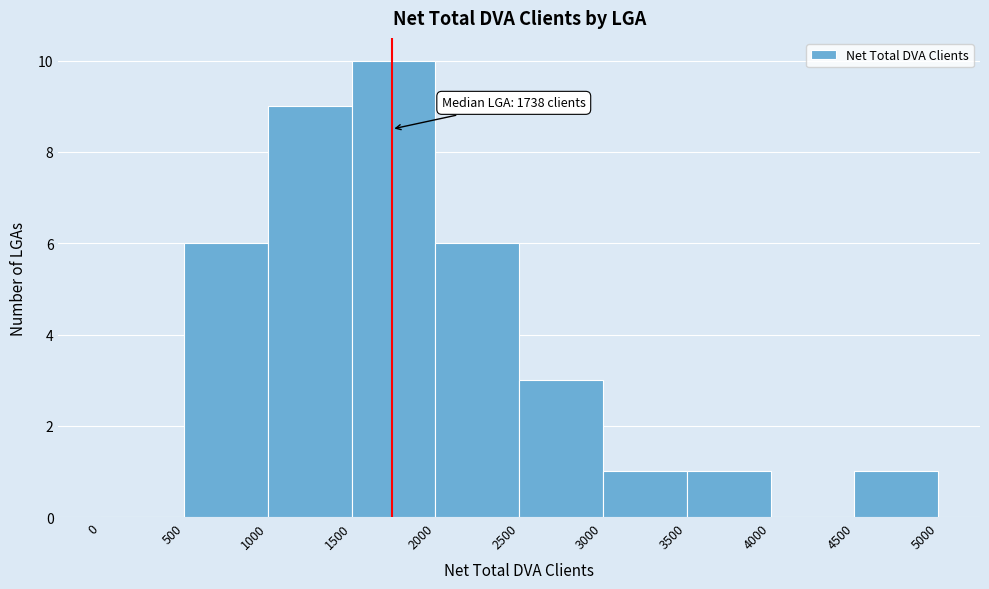

Which range on the x-axis has the tallest bar?

1500 to 2000